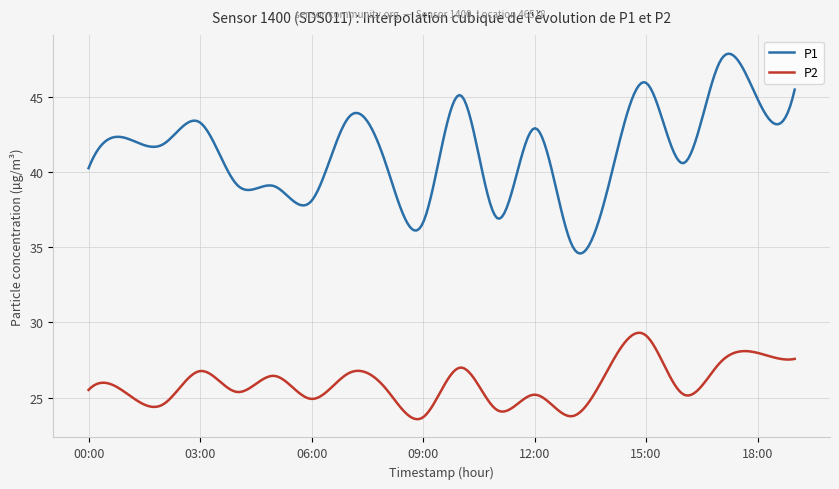

True or false: P1 and P2 cross at least once.

False